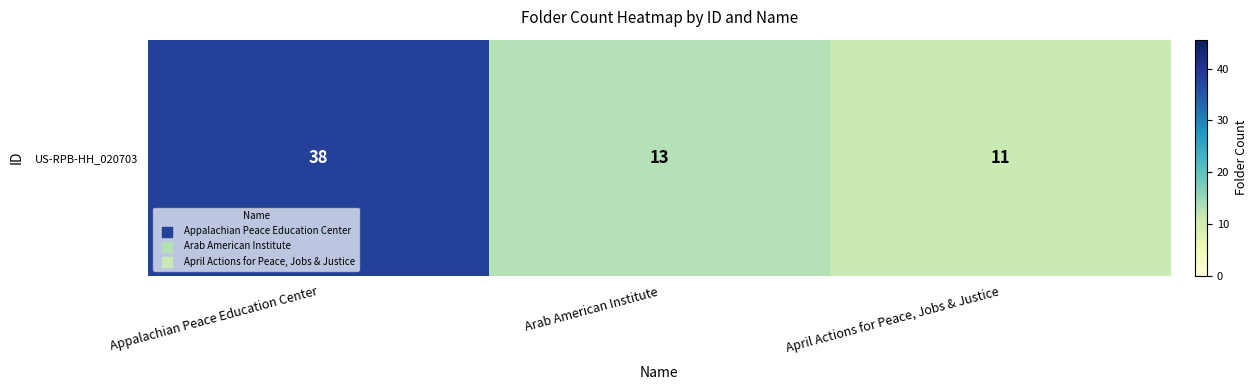

Is it true that the value at Appalachian Peace Education Center is 38?

True